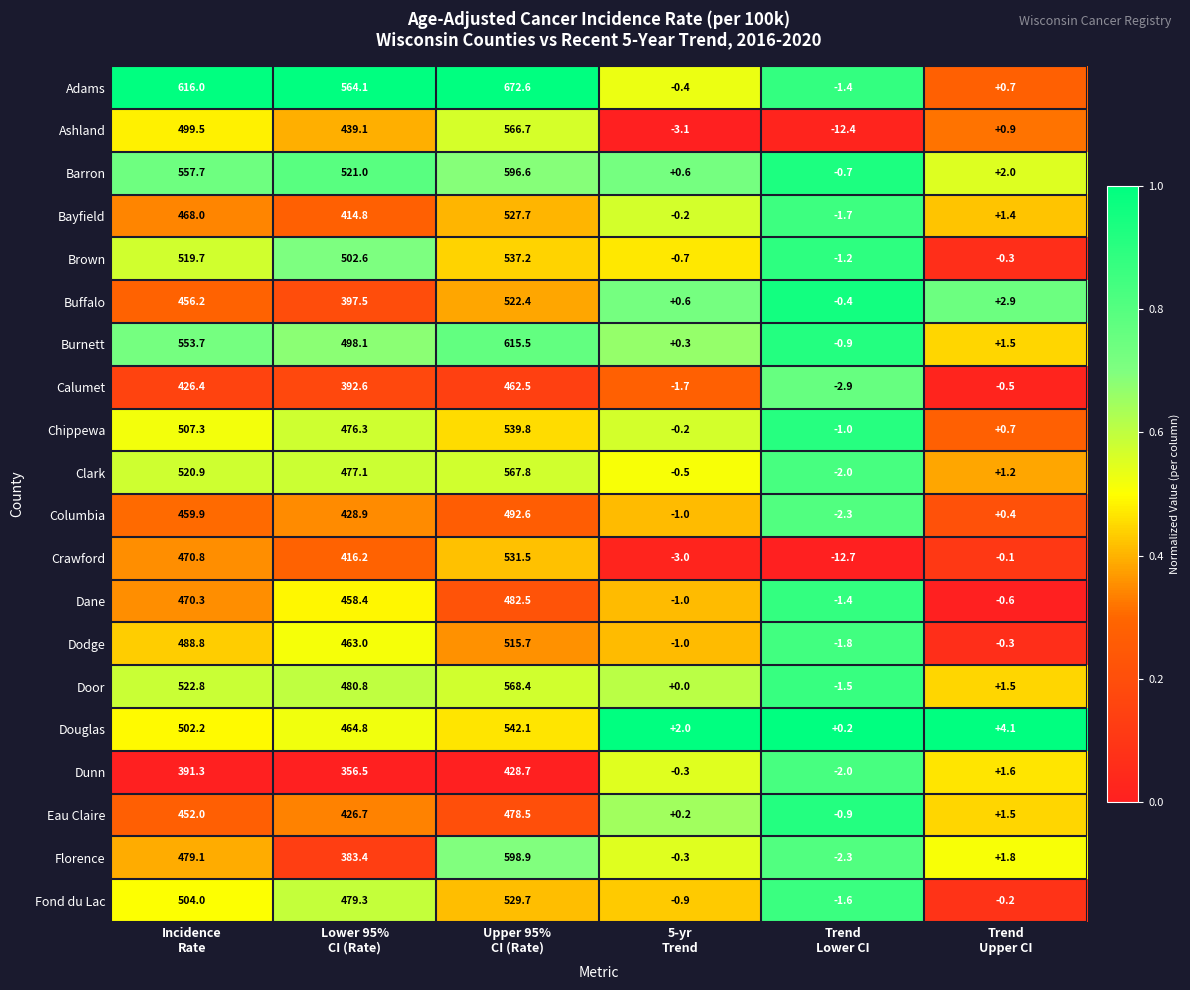

At how many categories does at least one series exceed 437?

3